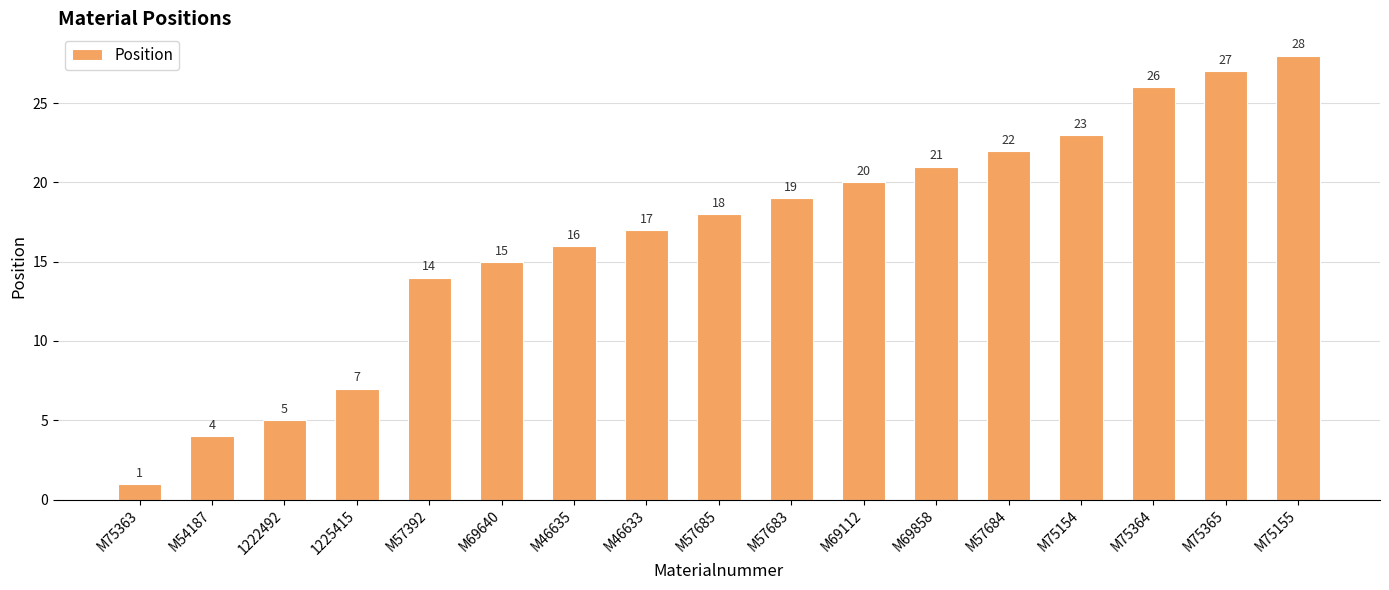

List the labels in order of value, smallest first.

M75363, M54187, 1222492, 1225415, M57392, M69640, M46635, M46633, M57685, M57683, M69112, M69858, M57684, M75154, M75364, M75365, M75155